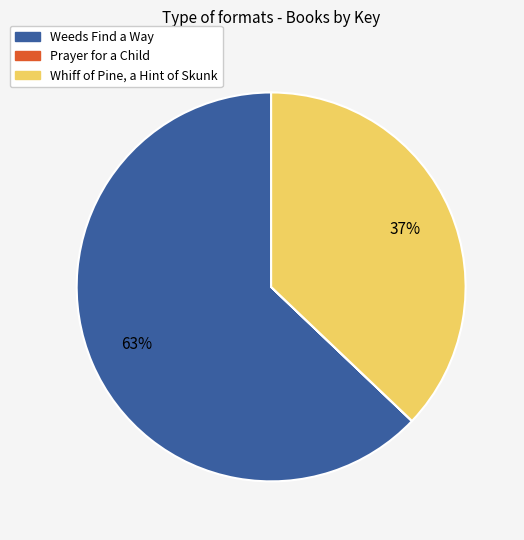

To the nearest percent, what is the average slice percentage?

33%